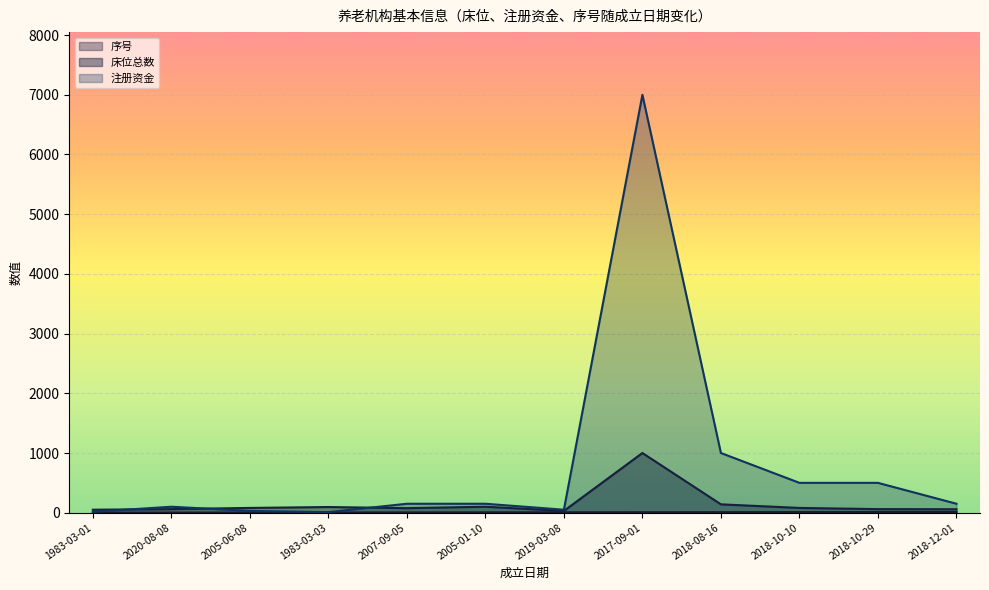

Where does the 床位总数 series first go above 80?

1983-03-03